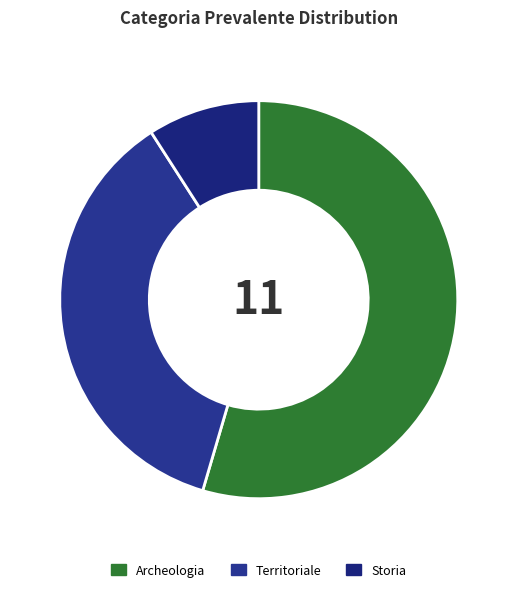

How many segments does this pie chart have?

3